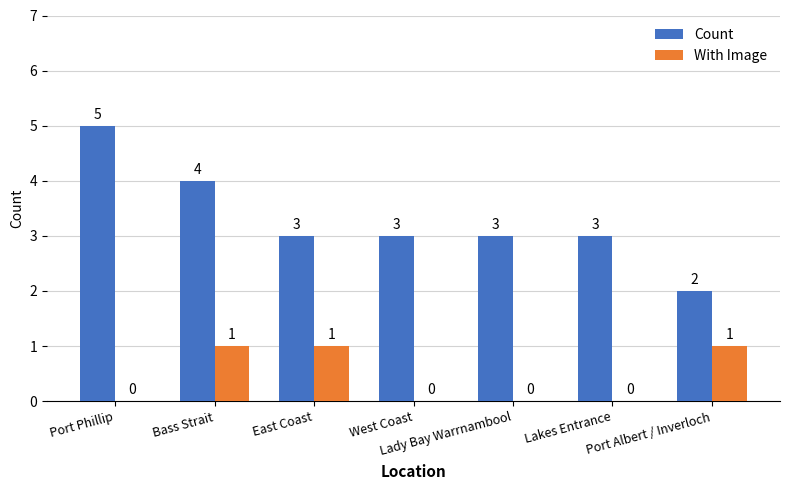

Which series has the largest total across all categories?

Count